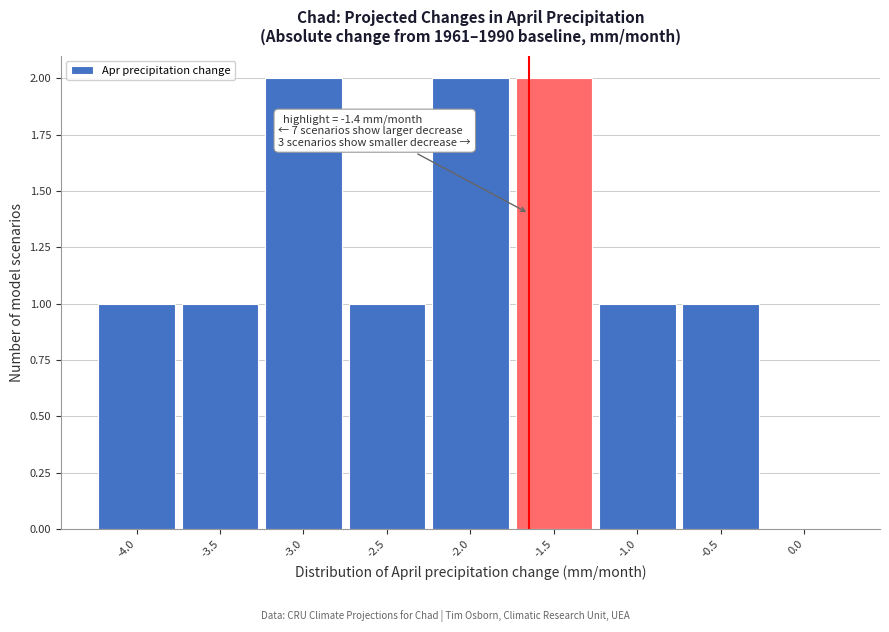

Reading right to left, transcribe all the data shown in this chart.

0.0=0	-0.5=1	-1.0=1	-1.5=2	-2.0=2	-2.5=1	-3.0=2	-3.5=1	-4.0=1